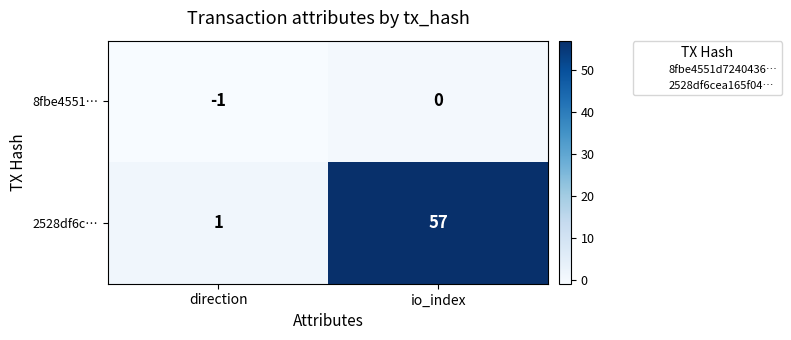

The value of 2528df6c… at direction is 1. True or false?

True